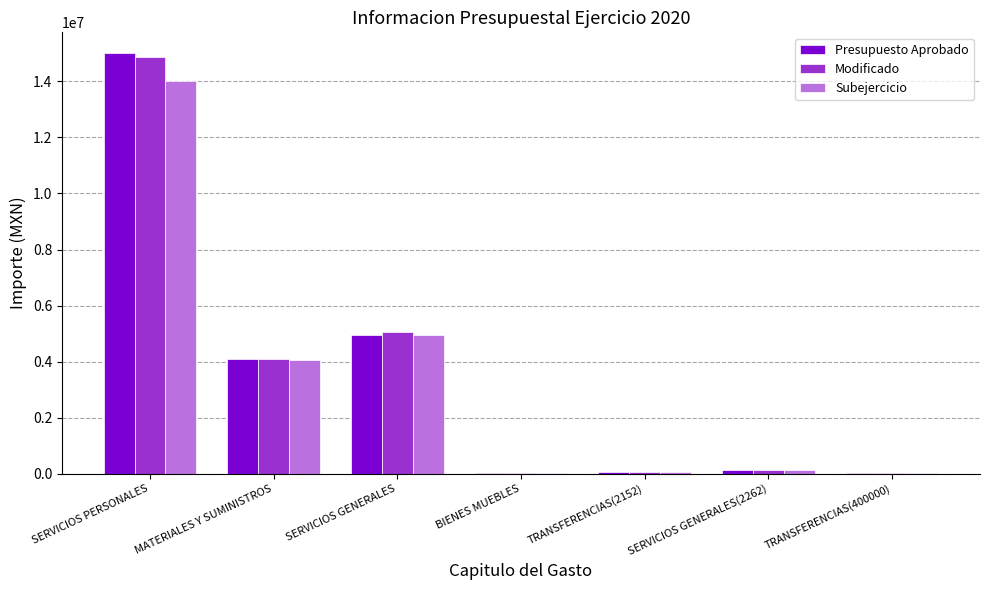

What is the sum of all Presupuesto Aprobado values?

24250958.0